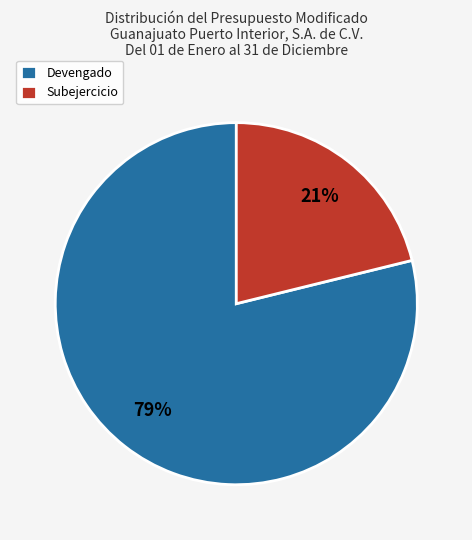

What is the smallest slice in the pie chart?

Subejercicio